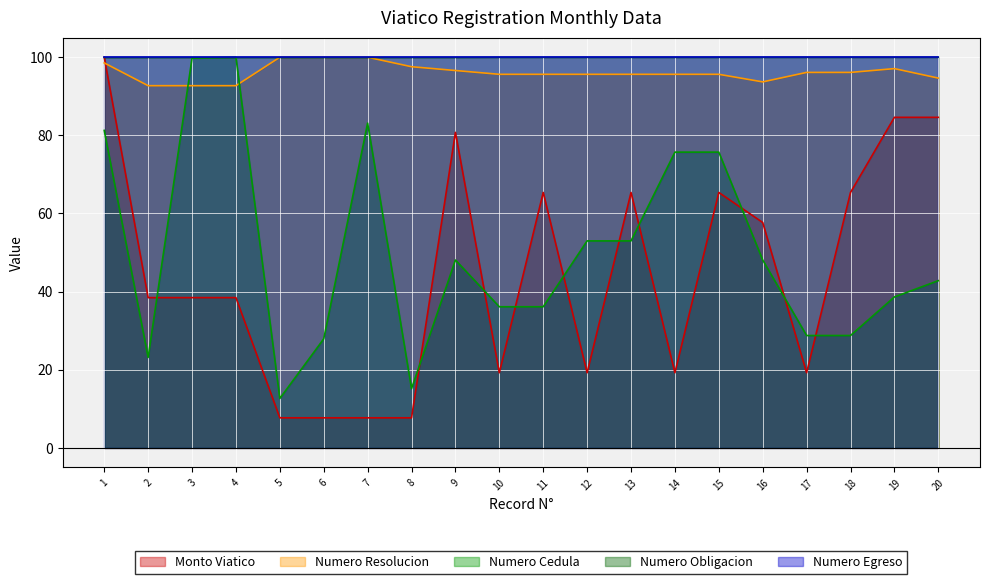

Which series has the largest total across all categories?

Numero Obligacion